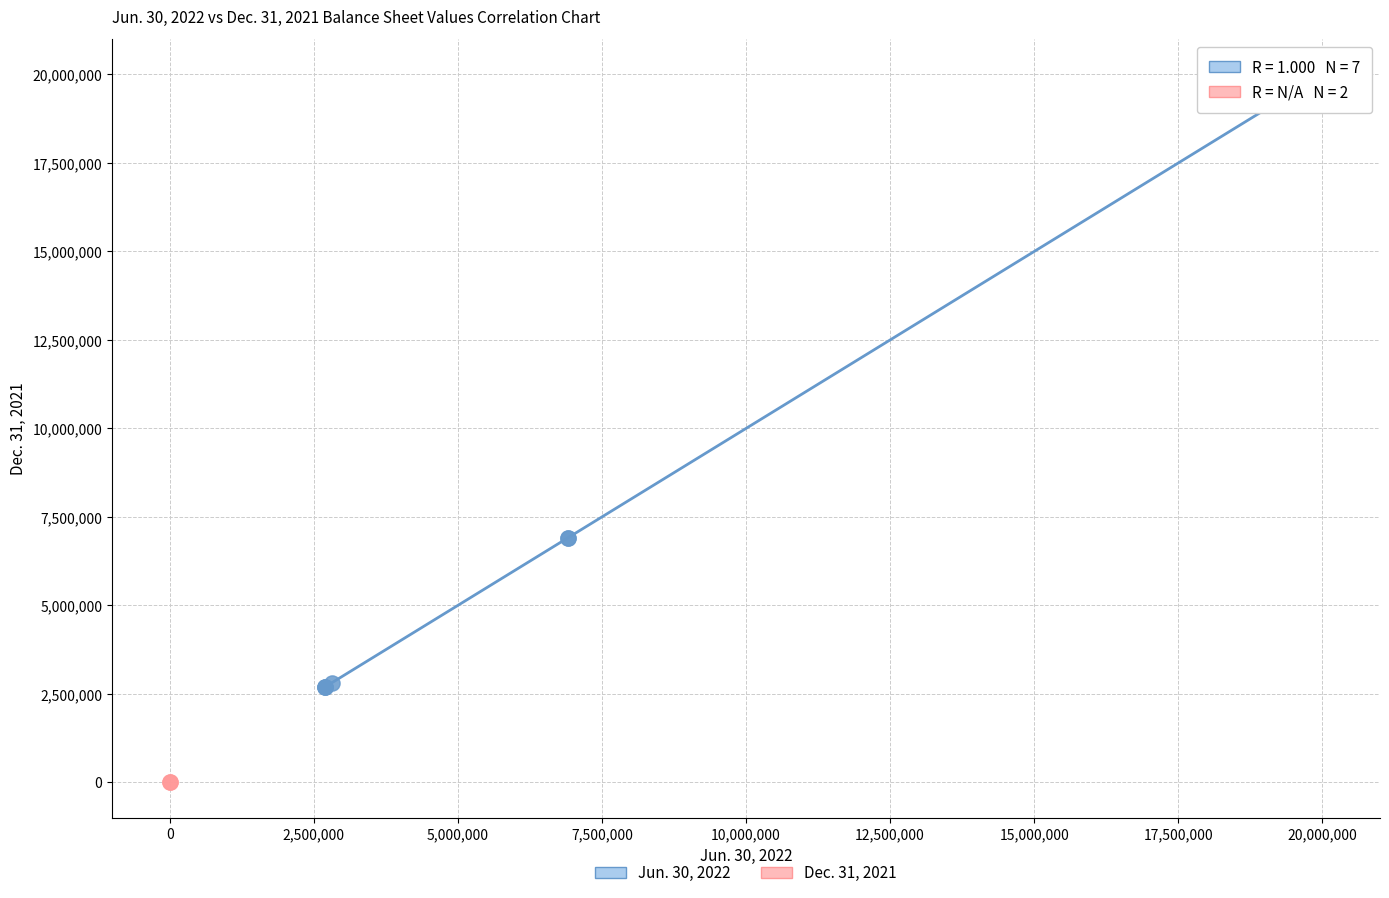

What are all the series names shown in the legend?

Jun. 30, 2022, Dec. 31, 2021